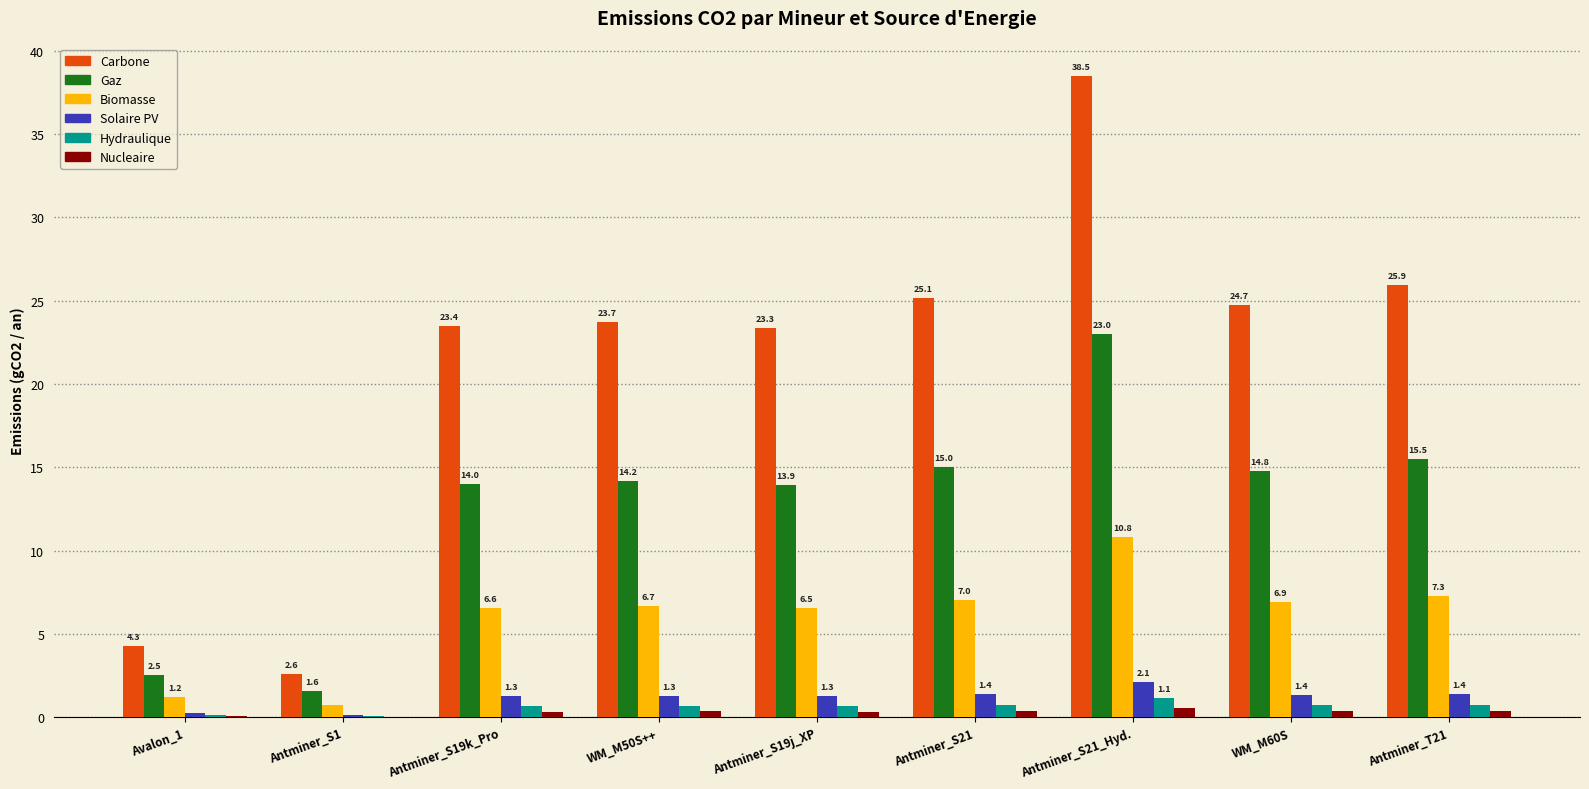

What is the sum of the Biomasse values at Antminer_S1 and Avalon_1?

1.9